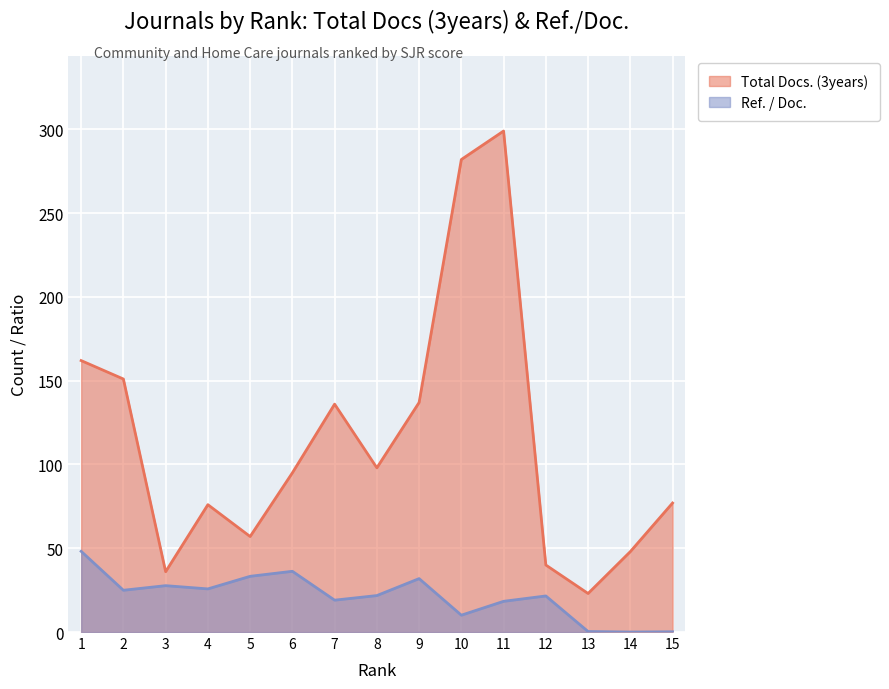

What is the average value of the Total Docs. (3years) series?

114.5